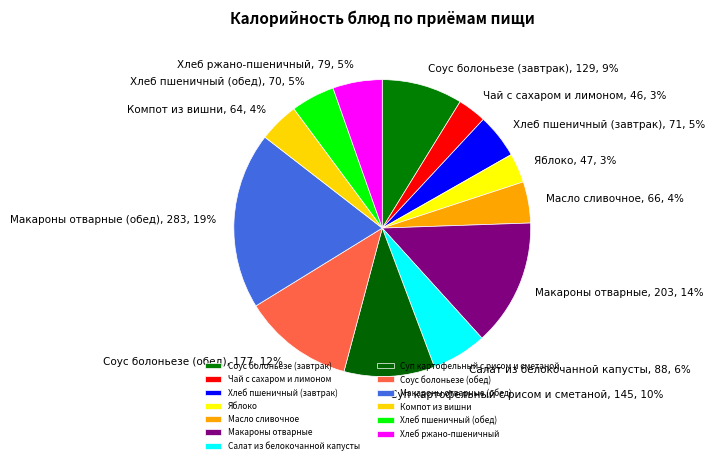

True or false: Макароны отварные accounts for 14% of the total.

True